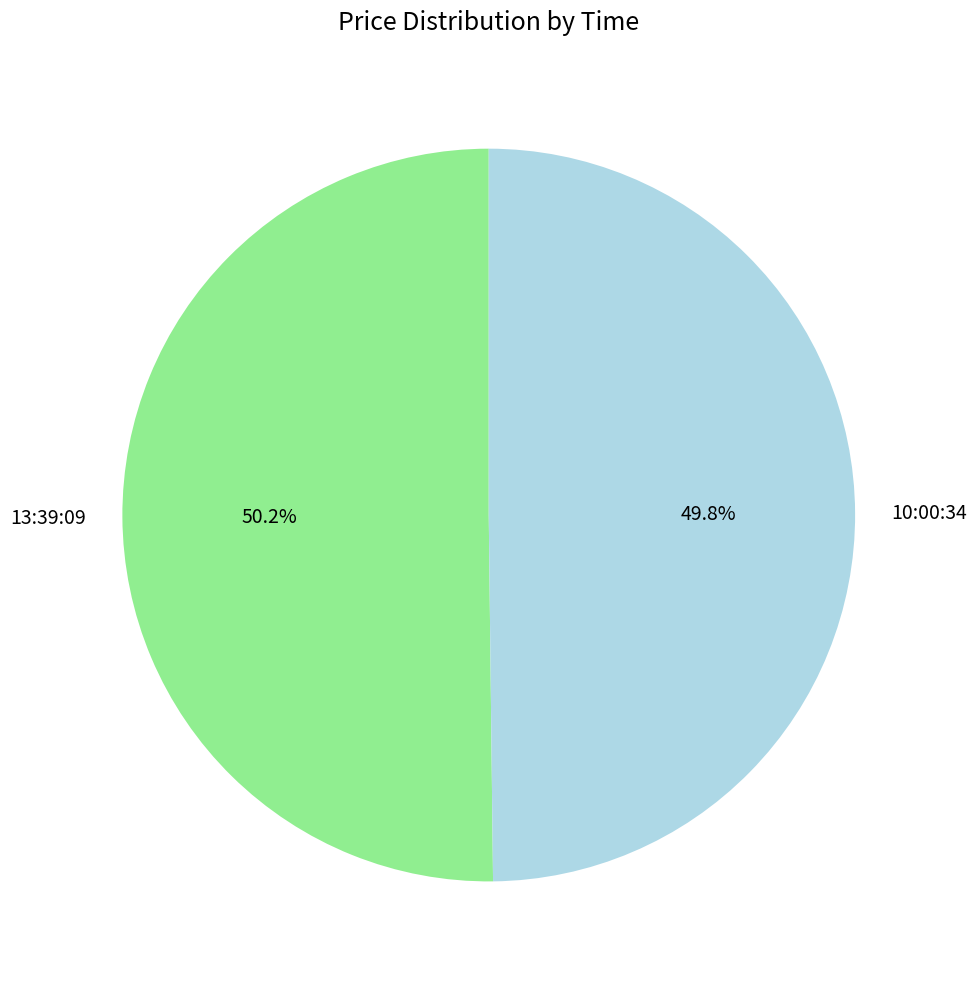

Approximately how many times larger is the value at 10:00:34 compared to 13:39:09?

1.0